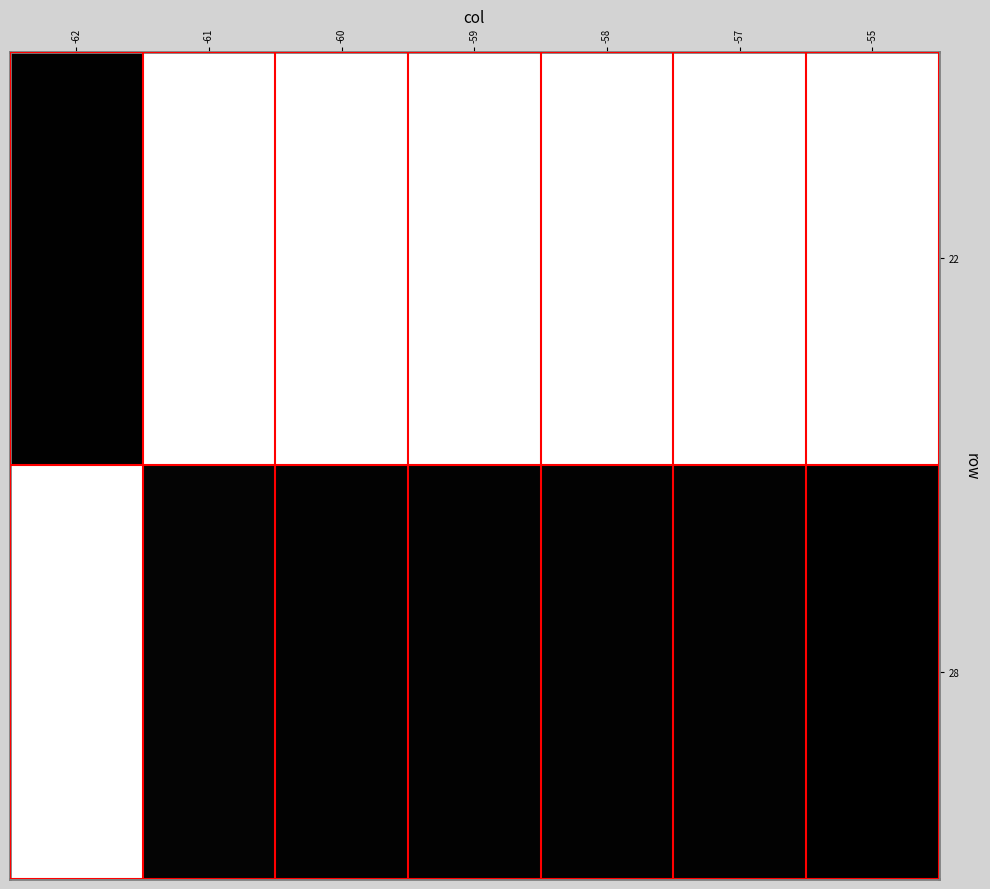

List the labels in order of 28 value, largest first.

-55, -58, -57, -60, -59, -61, -62